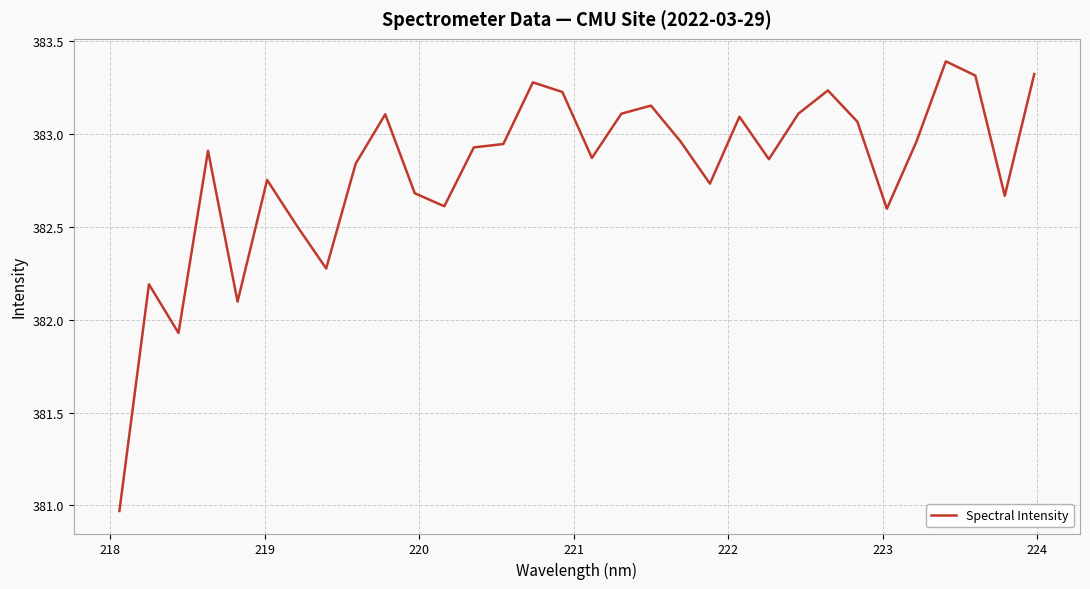

How many lines are shown in the chart?

1